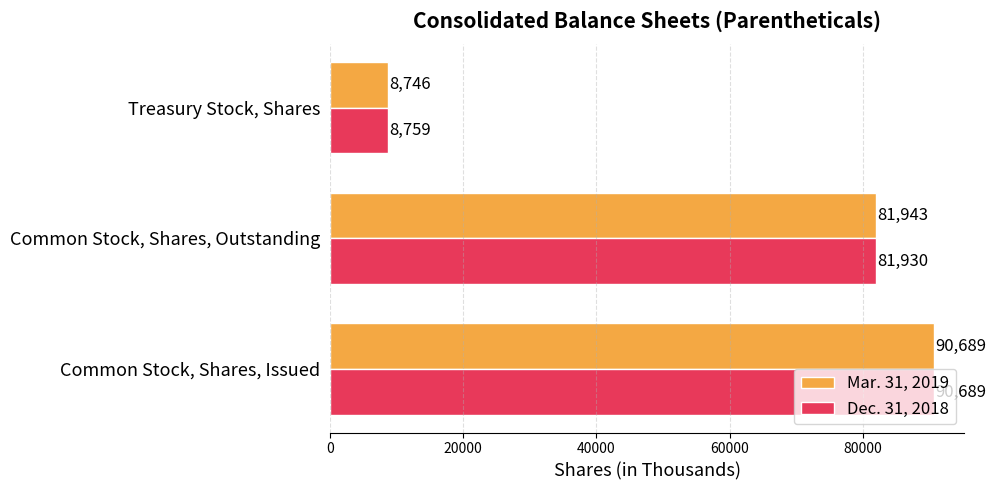

Is it true that Mar. 31, 2019 equals 13916 at Treasury Stock, Shares?

False